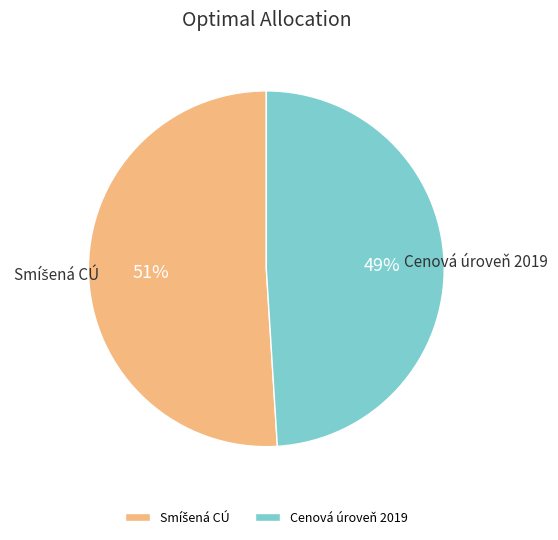

The Cenová úroveň 2019 slice represents 40% of the pie. True or false?

False